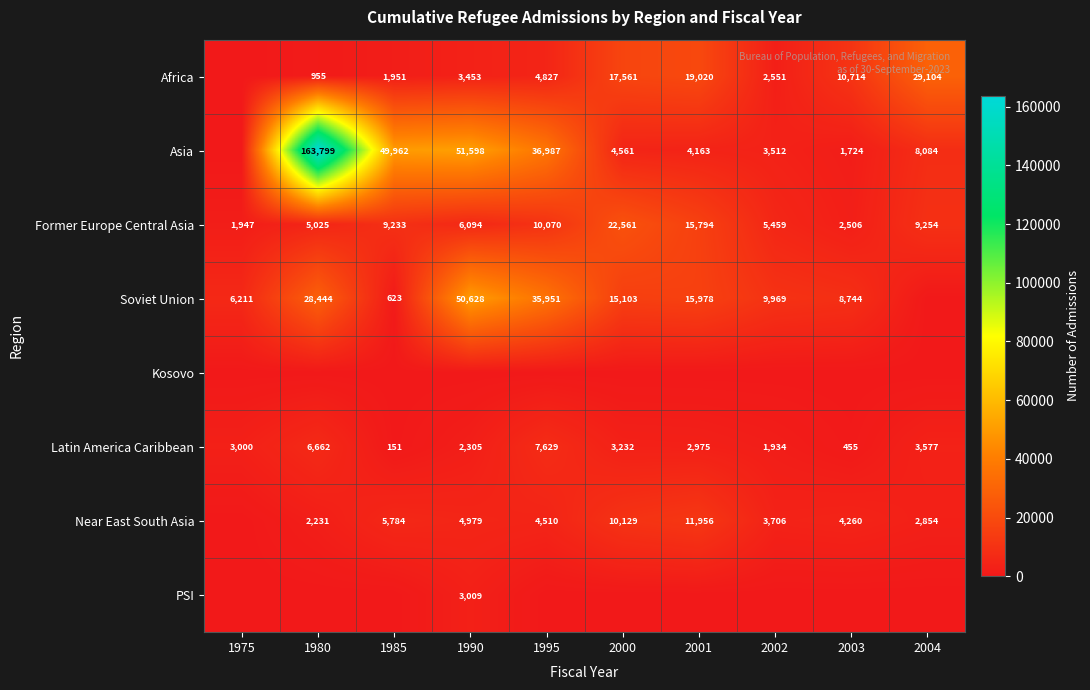

What is the difference between the Latin America Caribbean values at 2004 and 1985?

3426